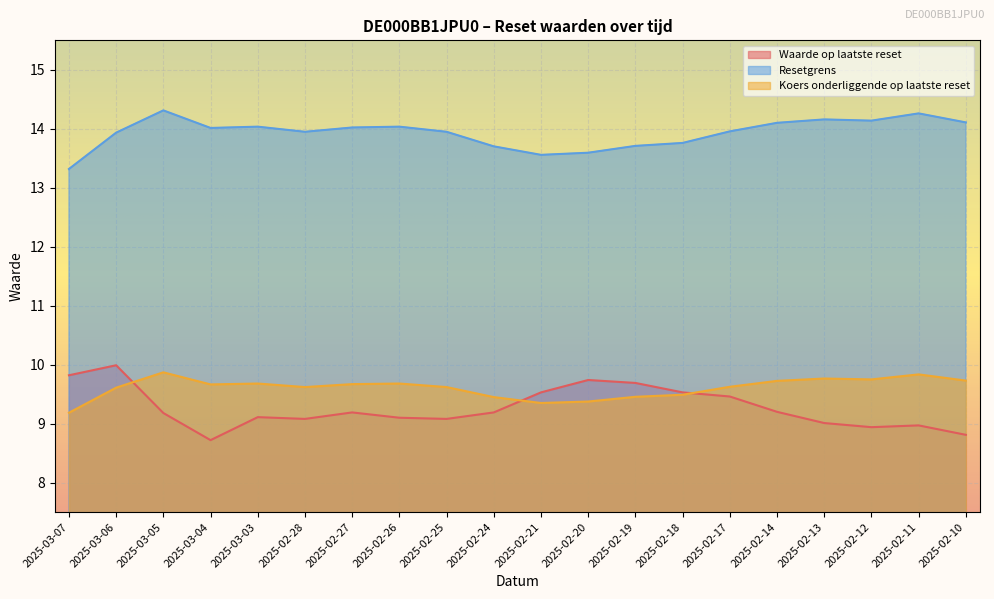

Between 2025-03-04 and 2025-02-28, which series saw the biggest shift?

Waarde op laatste reset